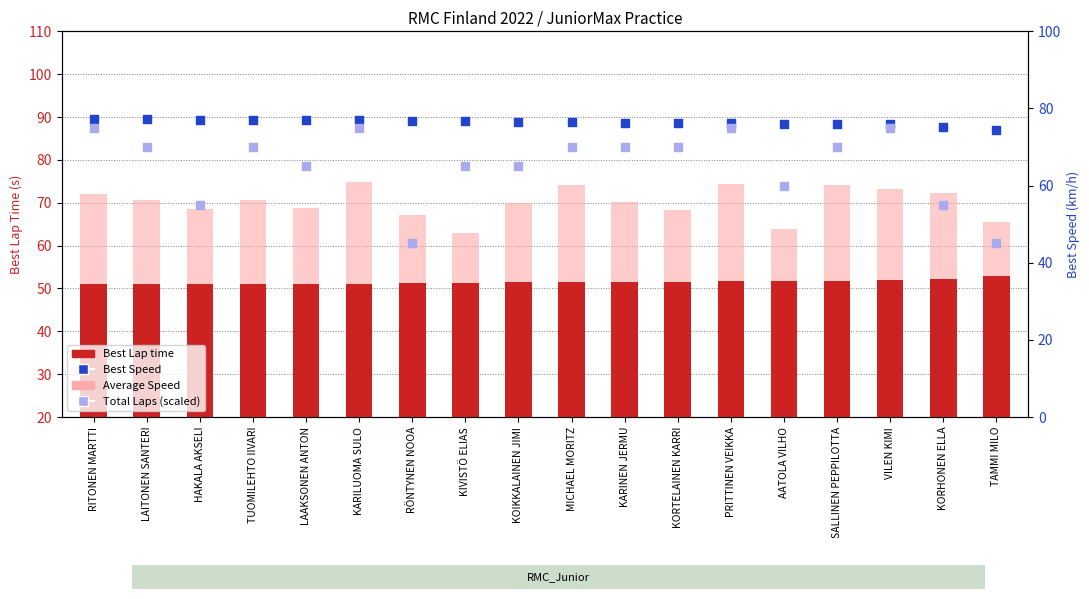

At how many categories does at least one series exceed 69?

18